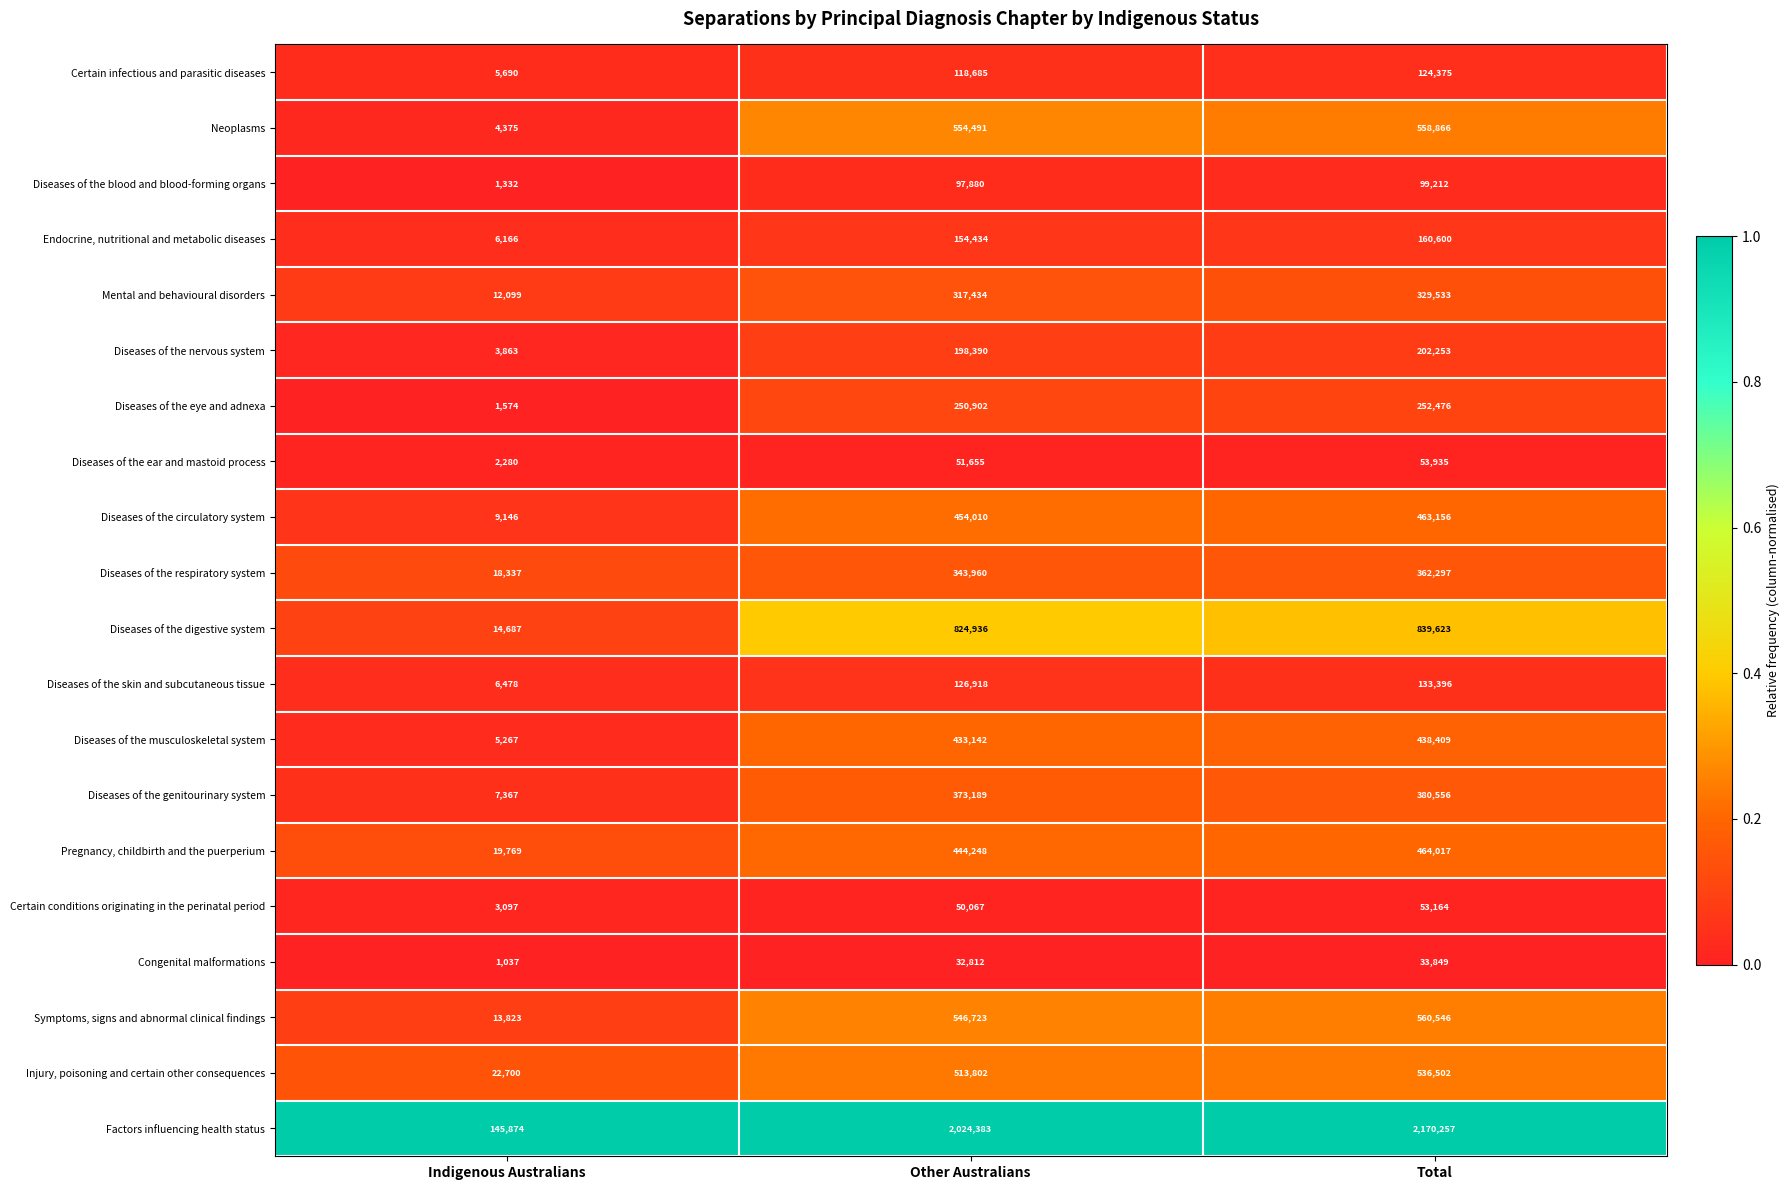

List the series in order of their peak value, lowest first.

Congenital malformations, Certain conditions originating in the perinatal period, Diseases of the ear and mastoid process, Diseases of the blood and blood-forming organs, Certain infectious and parasitic diseases, Diseases of the skin and subcutaneous tissue, Endocrine, nutritional and metabolic diseases, Diseases of the nervous system, Diseases of the eye and adnexa, Mental and behavioural disorders, Diseases of the respiratory system, Diseases of the genitourinary system, Diseases of the musculoskeletal system, Diseases of the circulatory system, Pregnancy, childbirth and the puerperium, Injury, poisoning and certain other consequences, Neoplasms, Symptoms, signs and abnormal clinical findings, Diseases of the digestive system, Factors influencing health status